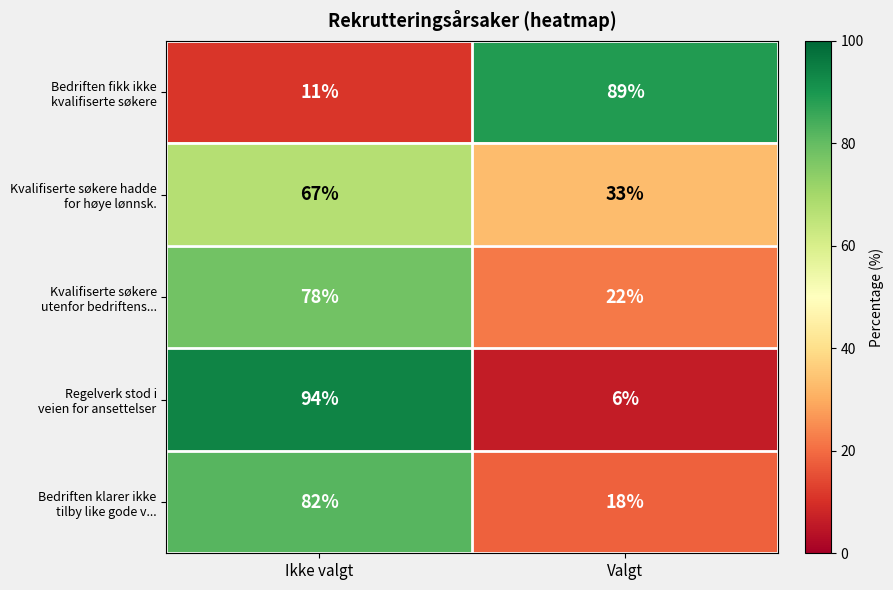

What is the greatest value displayed?

94